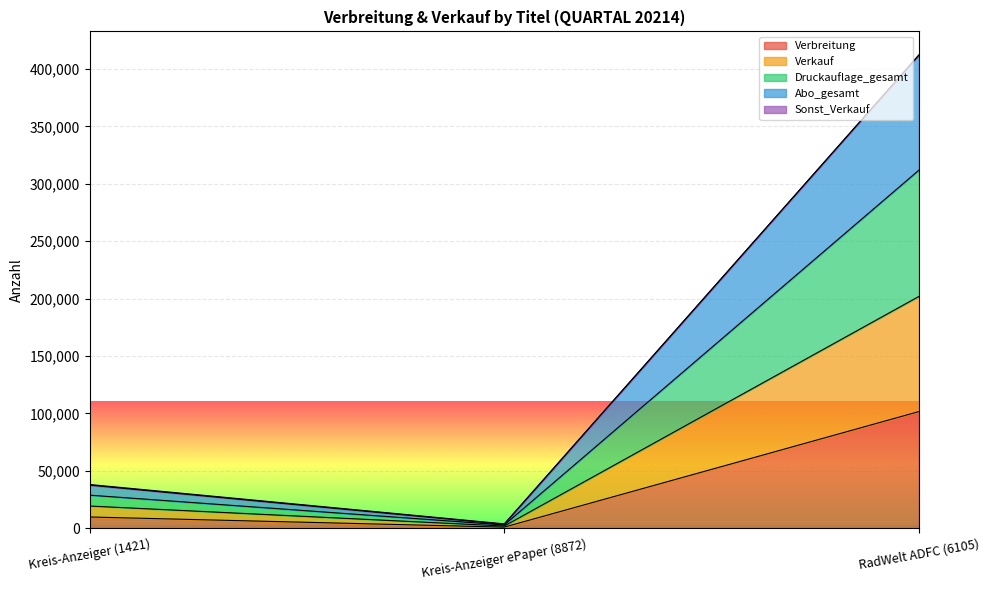

Which has a higher value, Kreis-Anzeiger (1421) or RadWelt ADFC (6105)?

RadWelt ADFC (6105)